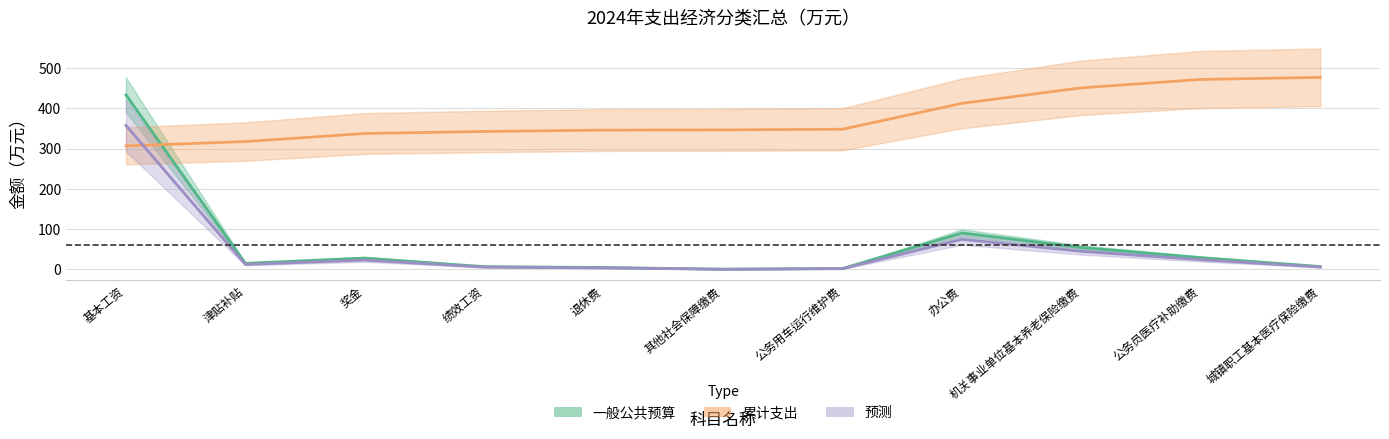

At which category does the chart reach its minimum across all series?

其他社会保障缴费